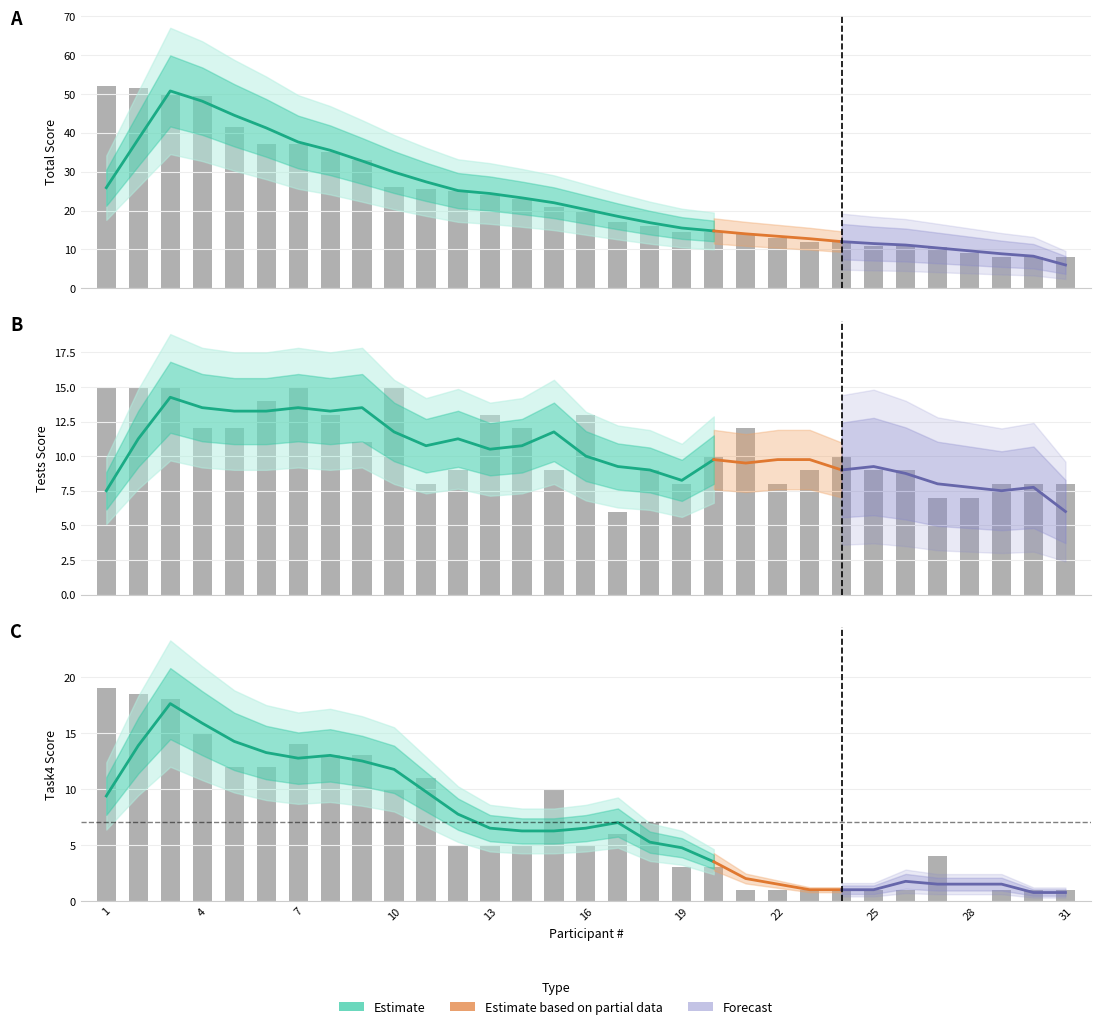

List the labels in order of Tests value, smallest first.

17, 27, 28, 11, 19, 22, 29, 30, 31, 12, 15, 18, 23, 25, 26, 20, 24, 9, 4, 5, 14, 21, 8, 13, 16, 6, 1, 2, 3, 7, 10